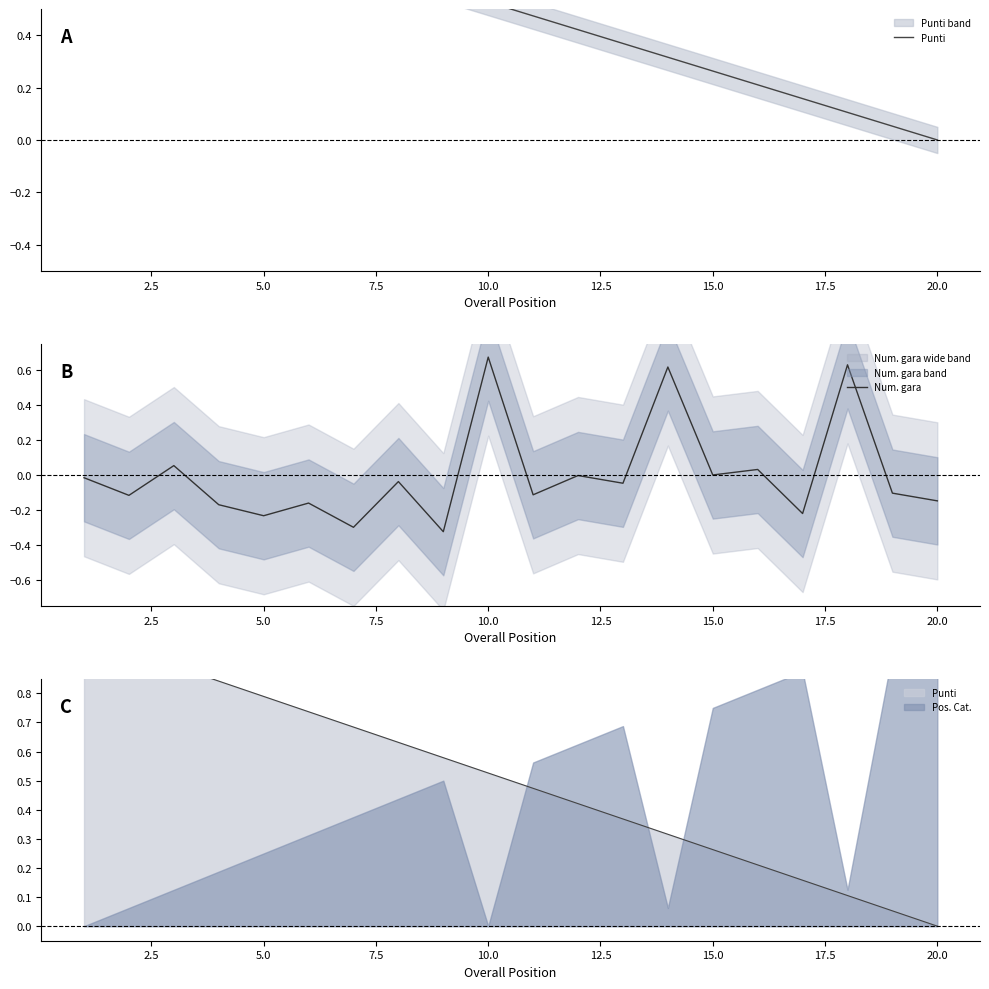

What is the maximum value shown in the chart?

1.0